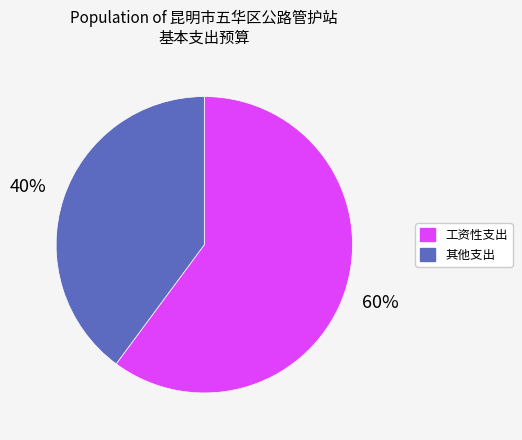

Which slice is the largest?

工资性支出